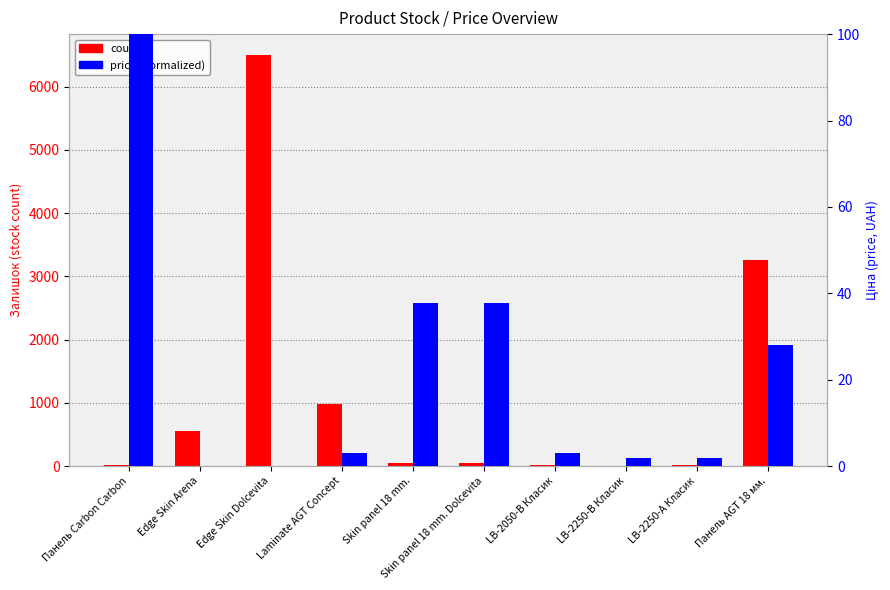

Rank the series at Skin panel 18 mm. from lowest to highest value.

price (normalized 0-100), count